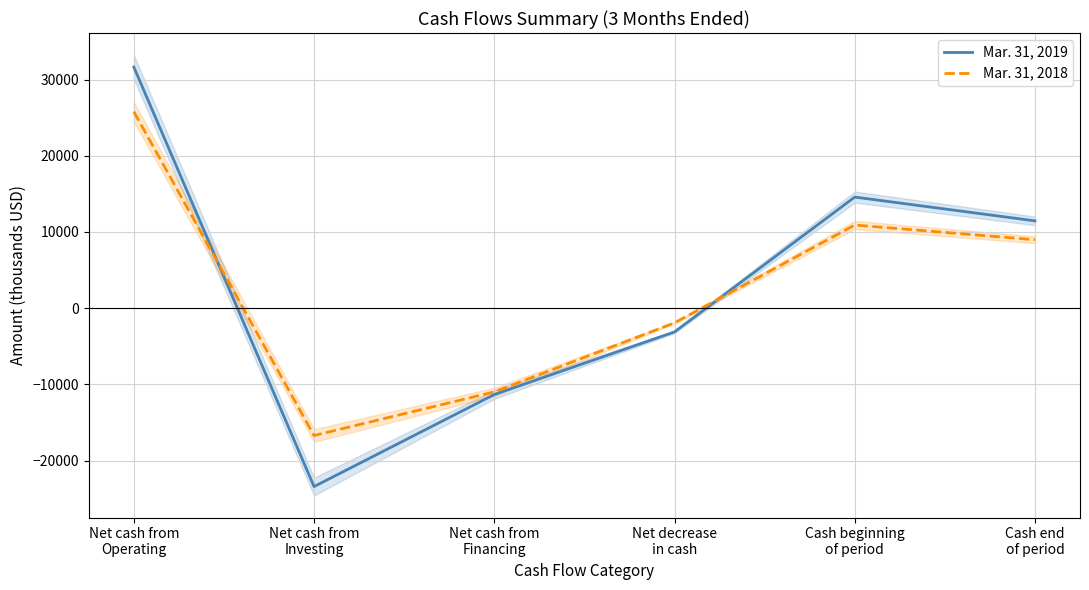

What are all the series names shown in the legend?

Mar. 31, 2019, Mar. 31, 2018